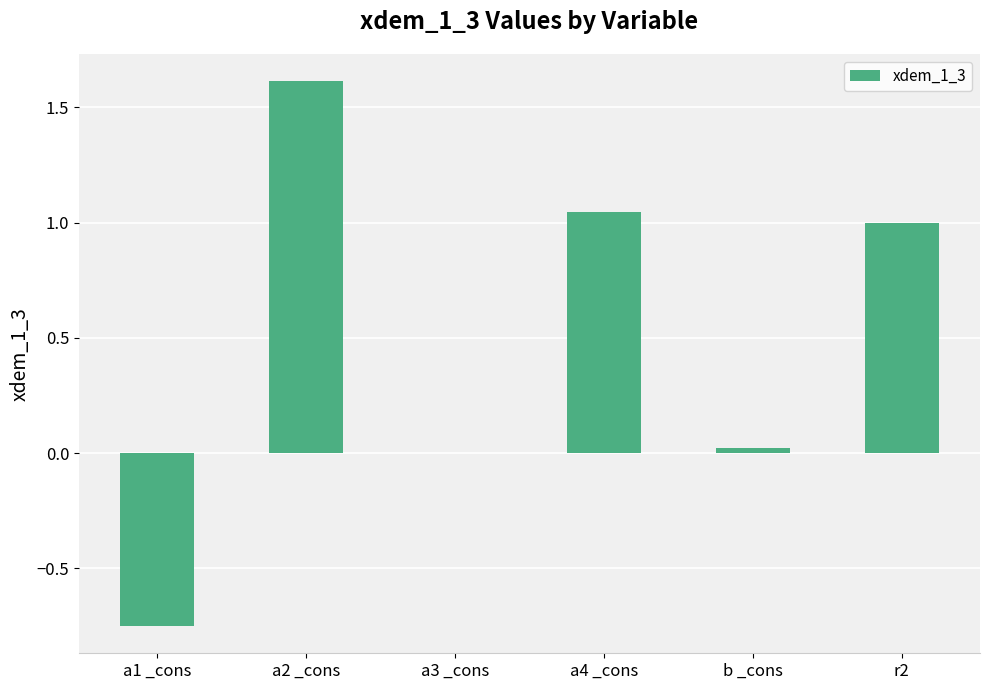

At which label does the data first exceed 0?

a2 _cons